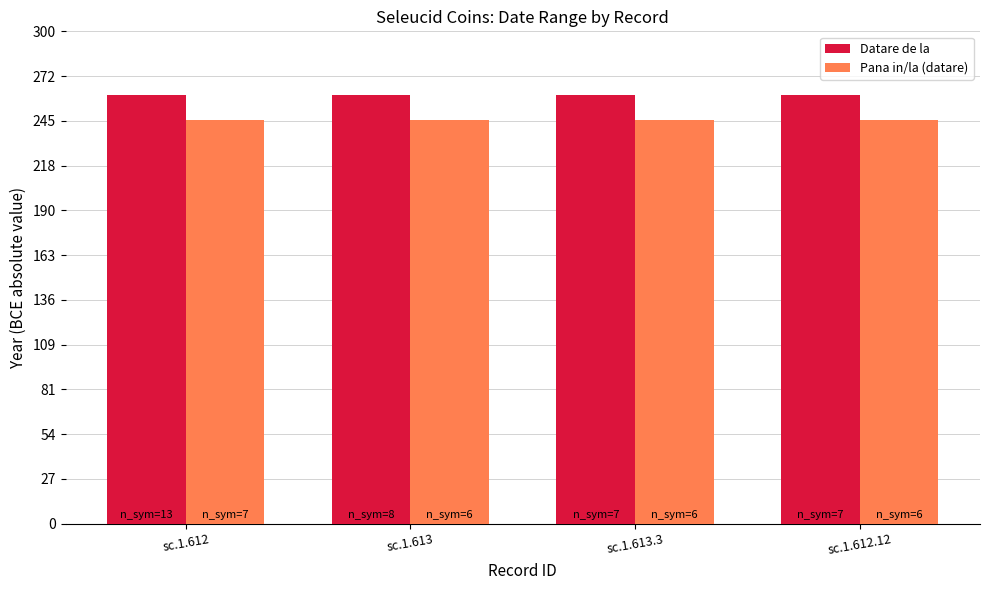

What is the approximate value of Datare de la at sc.1.612.12?

261